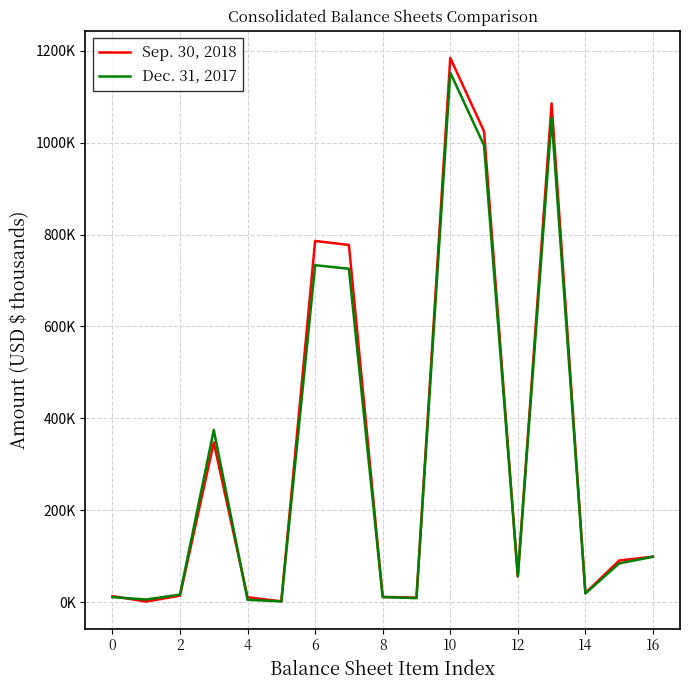

Does the chart display data point markers on the line(s)?

No